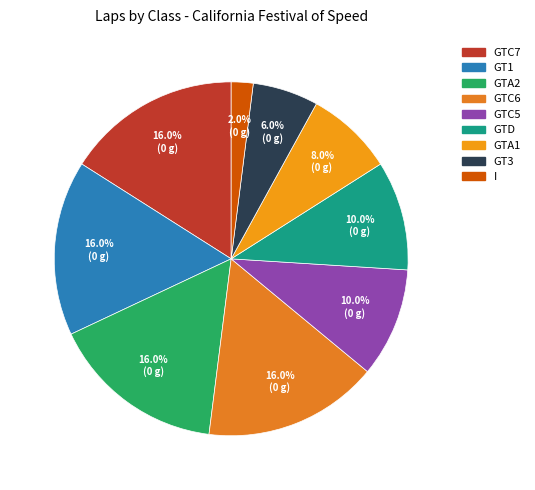

What is the total percentage of GT1 and GTC5?

26.0%